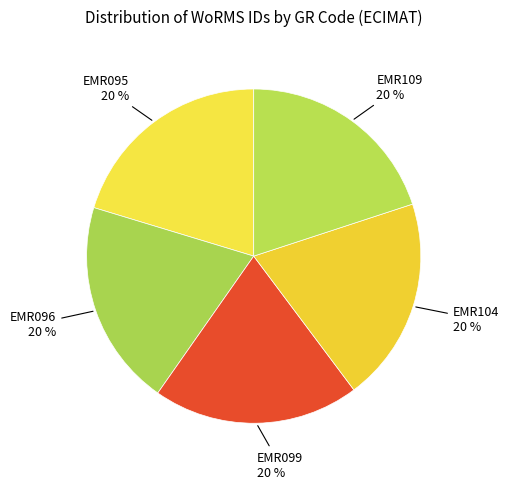

Rank the categories by value from lowest to highest.

EMR104, EMR096, EMR099, EMR109, EMR095